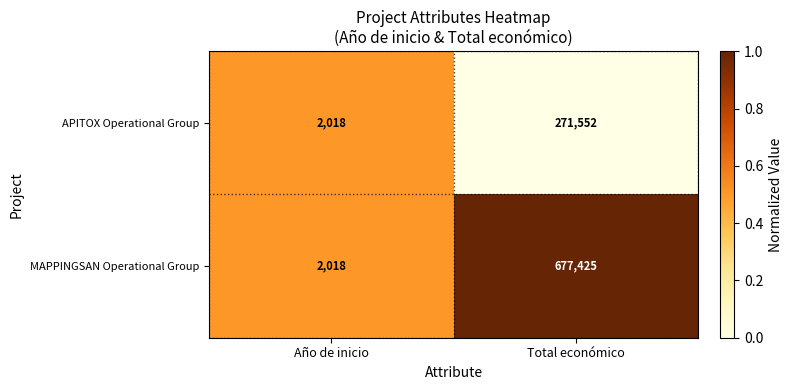

True or false: MAPPINGSAN Operational Group has a value of 2018 at Año de inicio.

True